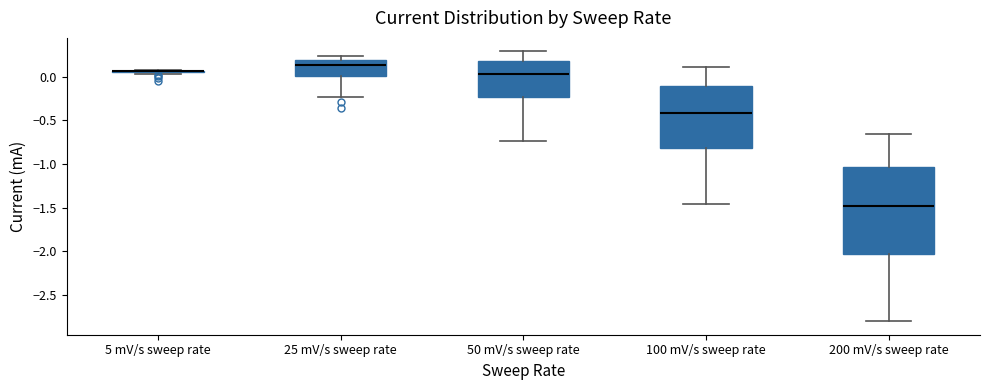

Comparing the boxes themselves (not the whiskers), which one is the tallest?

200 mV/s sweep rate